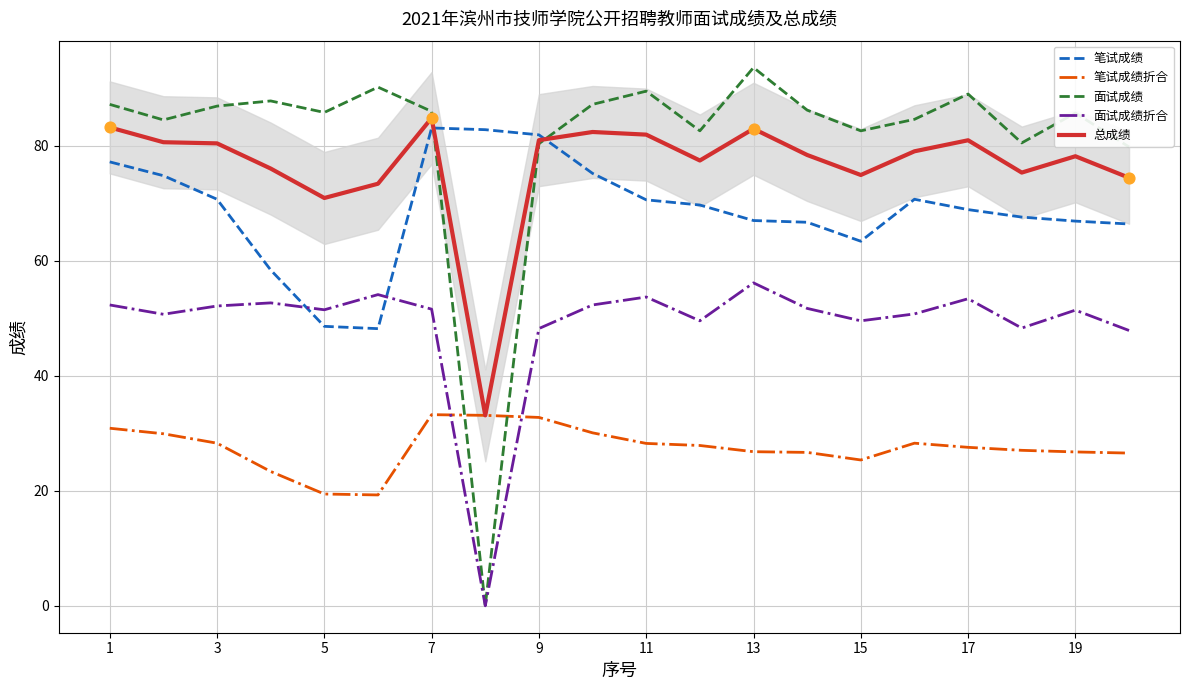

True or false: 笔试成绩折合 and 面试成绩折合 cross at least once.

True